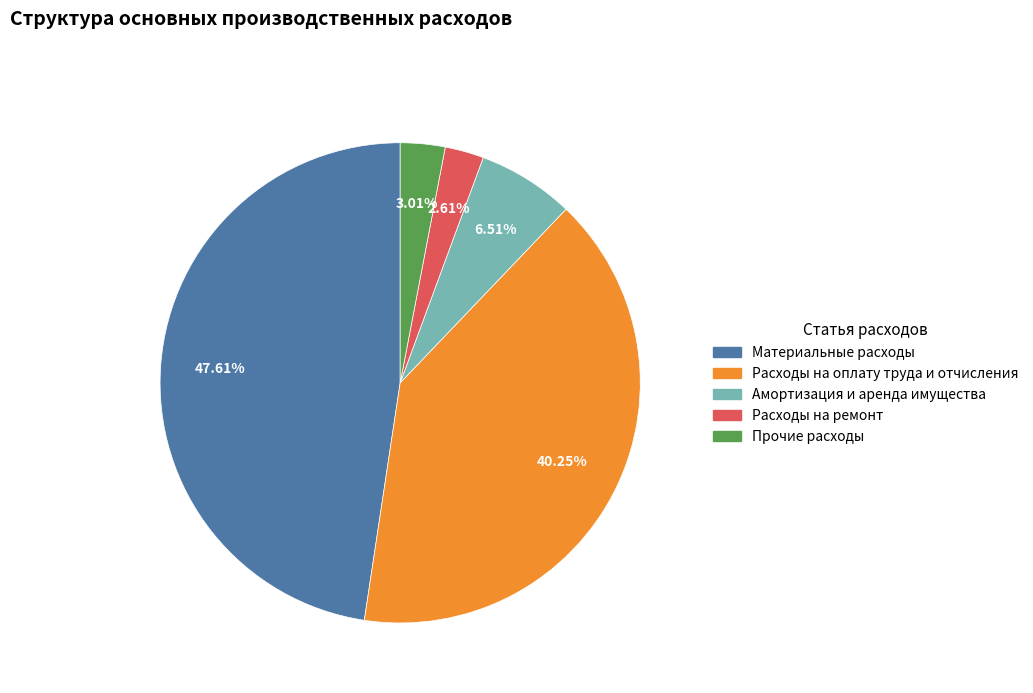

To the nearest percent, what is the difference between the Материальные расходы and Прочие расходы slice percentages?

45%